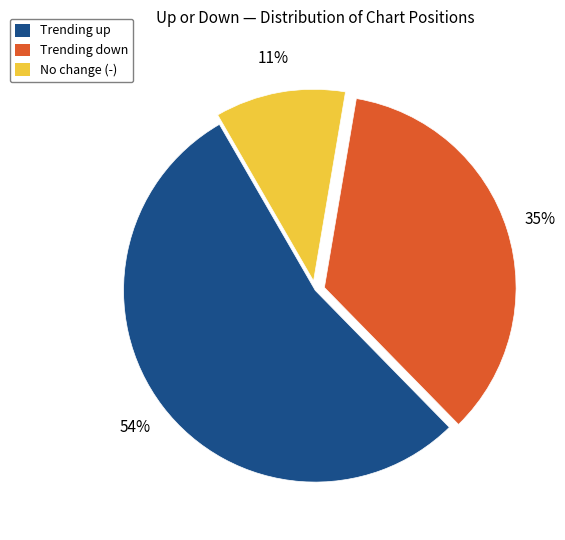

Does any single category account for the majority?

Yes